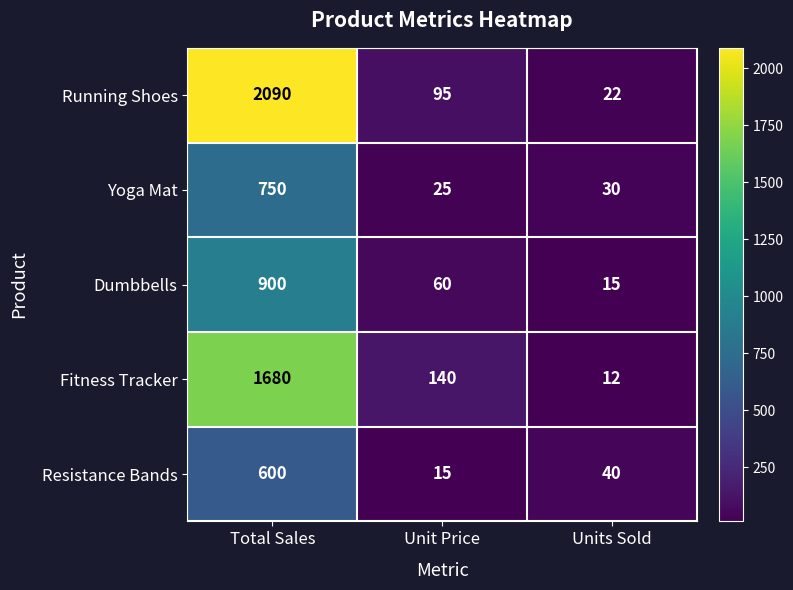

What is the average value of the Yoga Mat series?

268